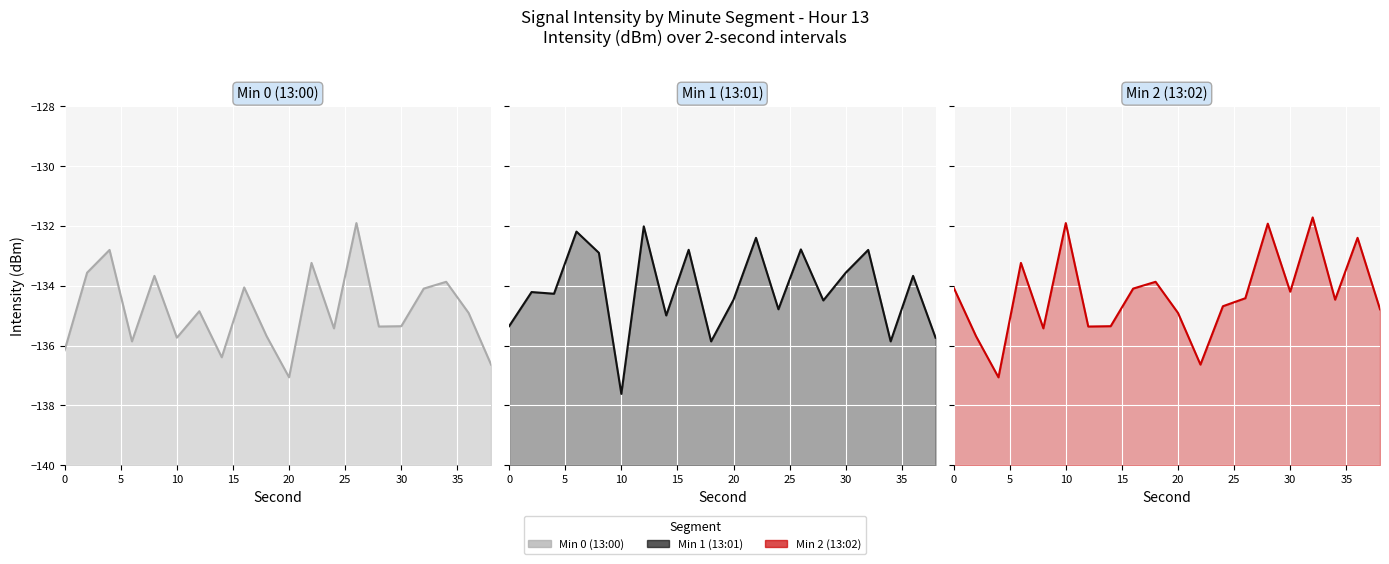

How many categories are shown in the chart?

20